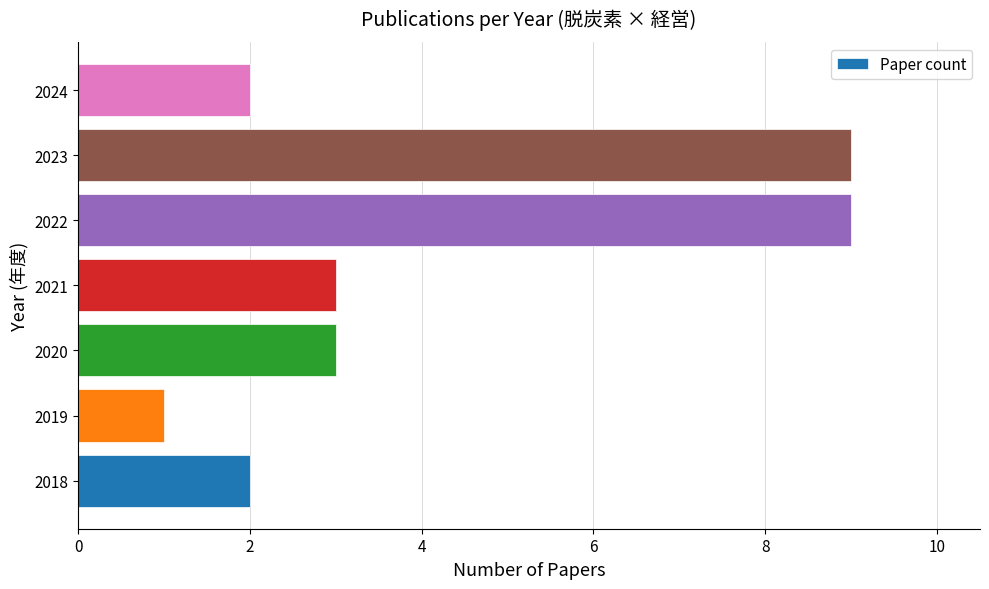

Approximately how many times larger is the value at 2023 compared to 2021?

3.0